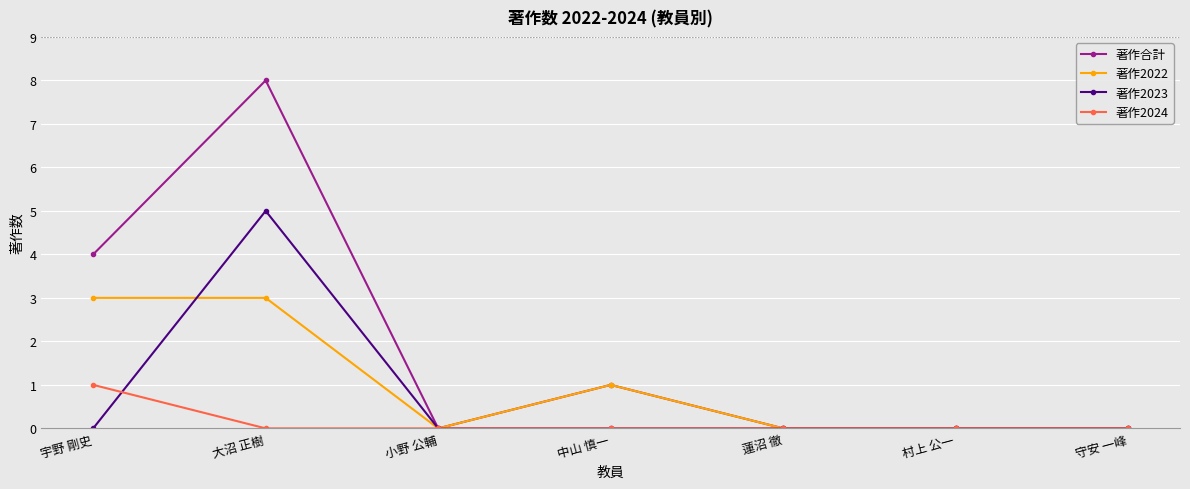

Reading left to right, transcribe all the data shown in this chart.

著作合計: 4	8	0	1	0	0	0
著作2022: 3	3	0	1	0	0	0
著作2023: 0	5	0	0	0	0	0
著作2024: 1	0	0	0	0	0	0